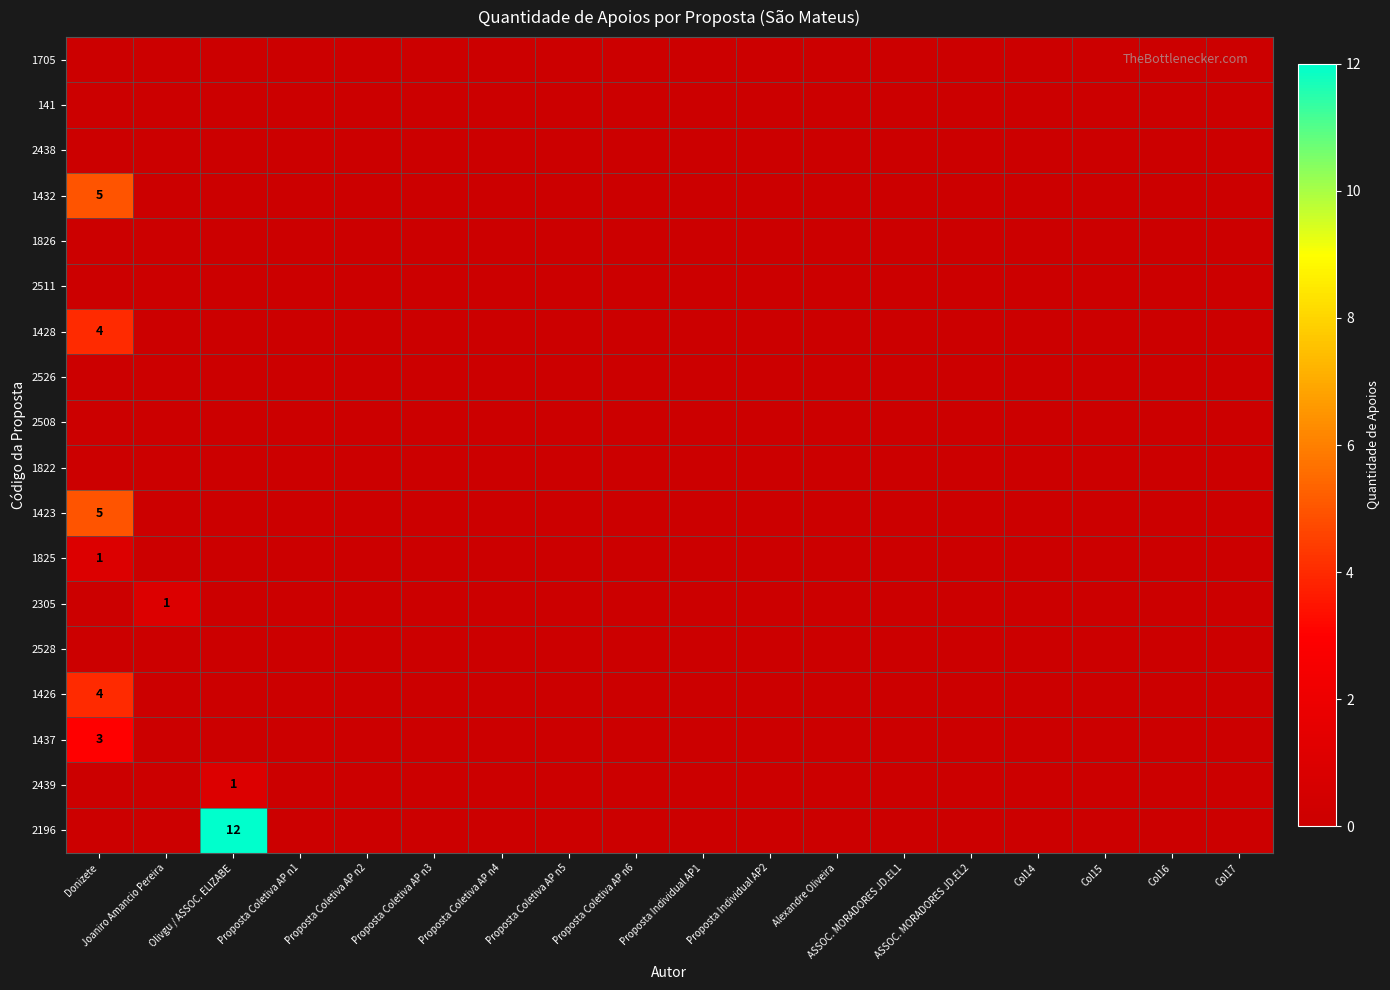

At which category does the chart reach its minimum across all series?

Donizete